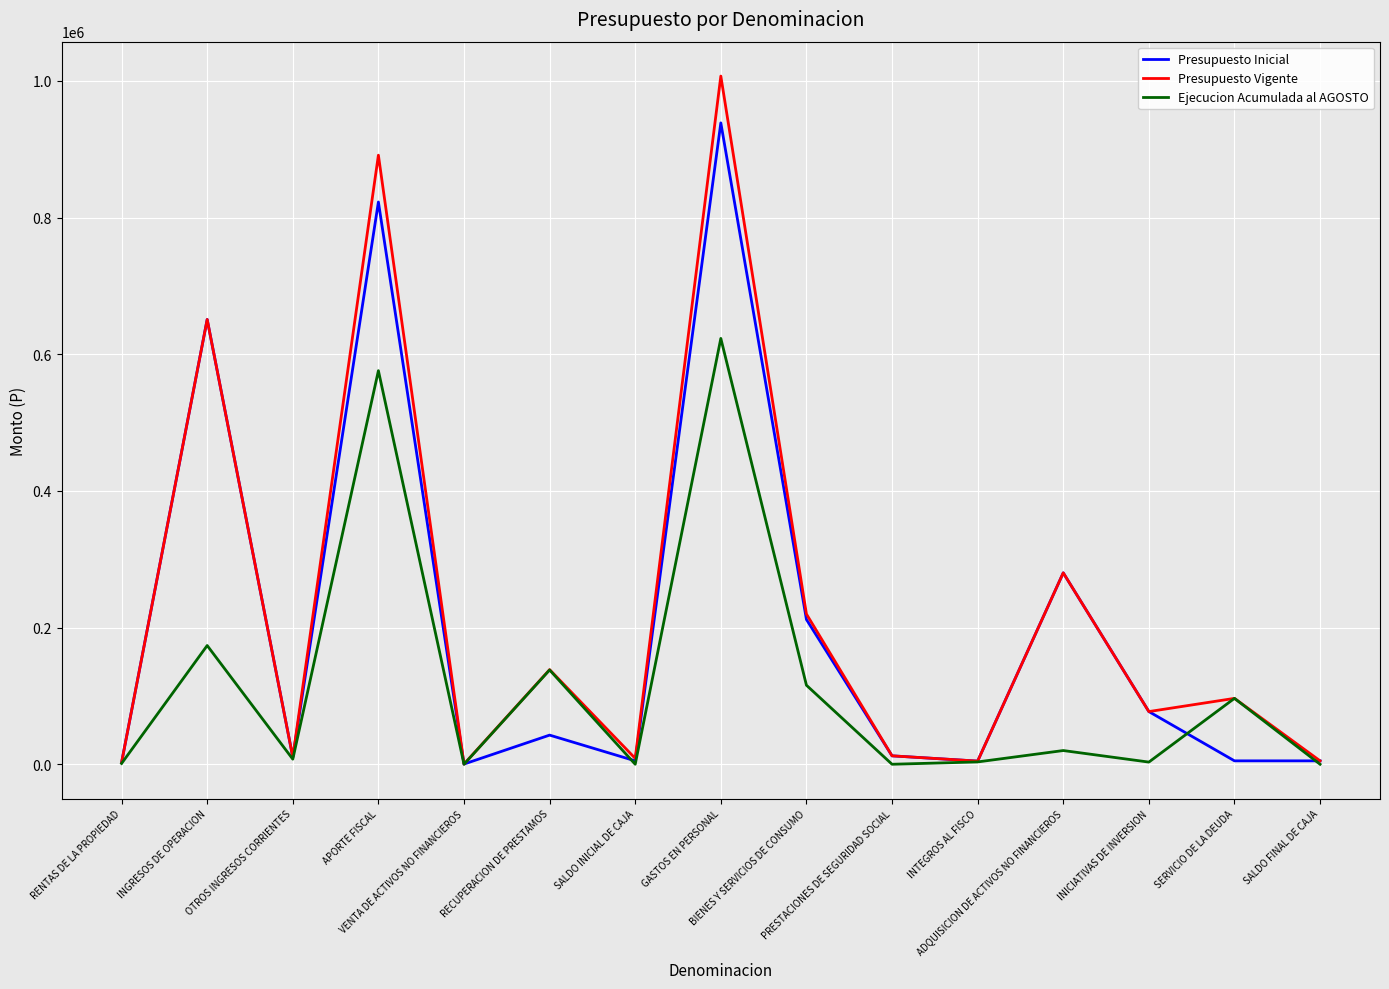

How many lines are shown in the chart?

3